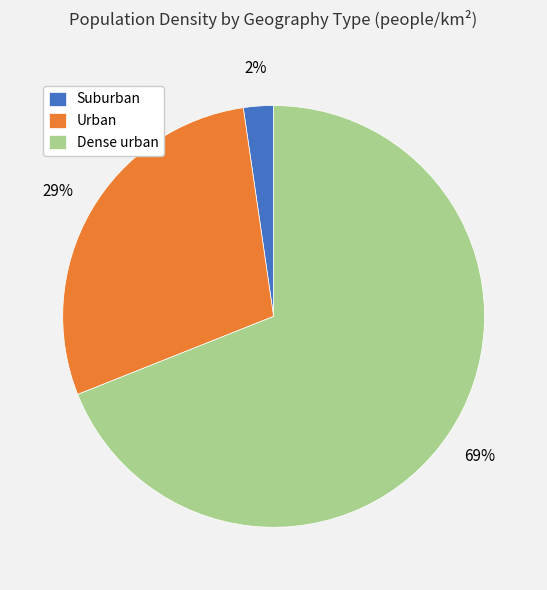

To the nearest percent, what is the difference between the largest and smallest slice percentages?

67%